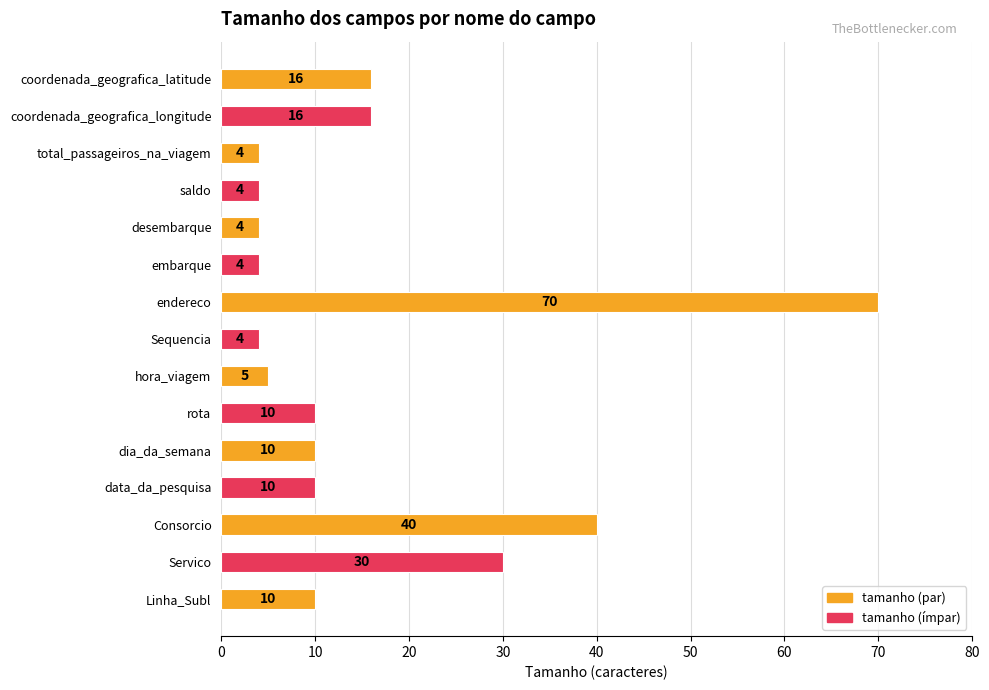

Where is the data nearest to the value 37?

Consorcio